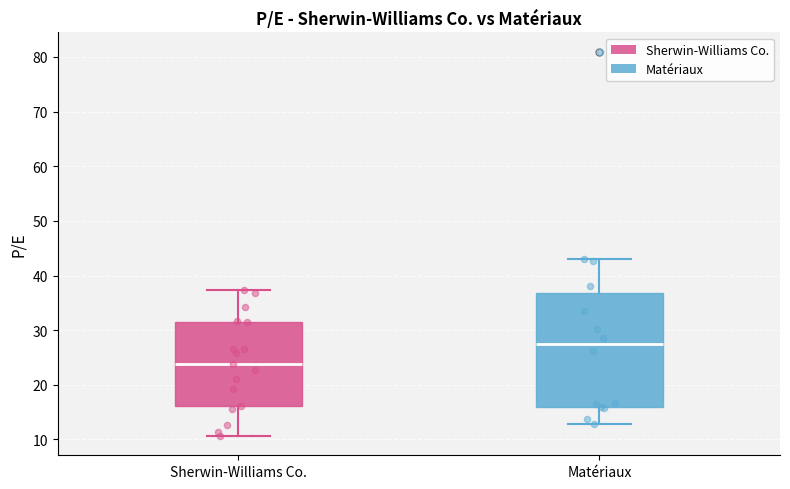

Where is the upper edge of the box for Sherwin-Williams Co. on the y-axis? The values are not printed on the chart, so give them approximately, as read against the axis.

32